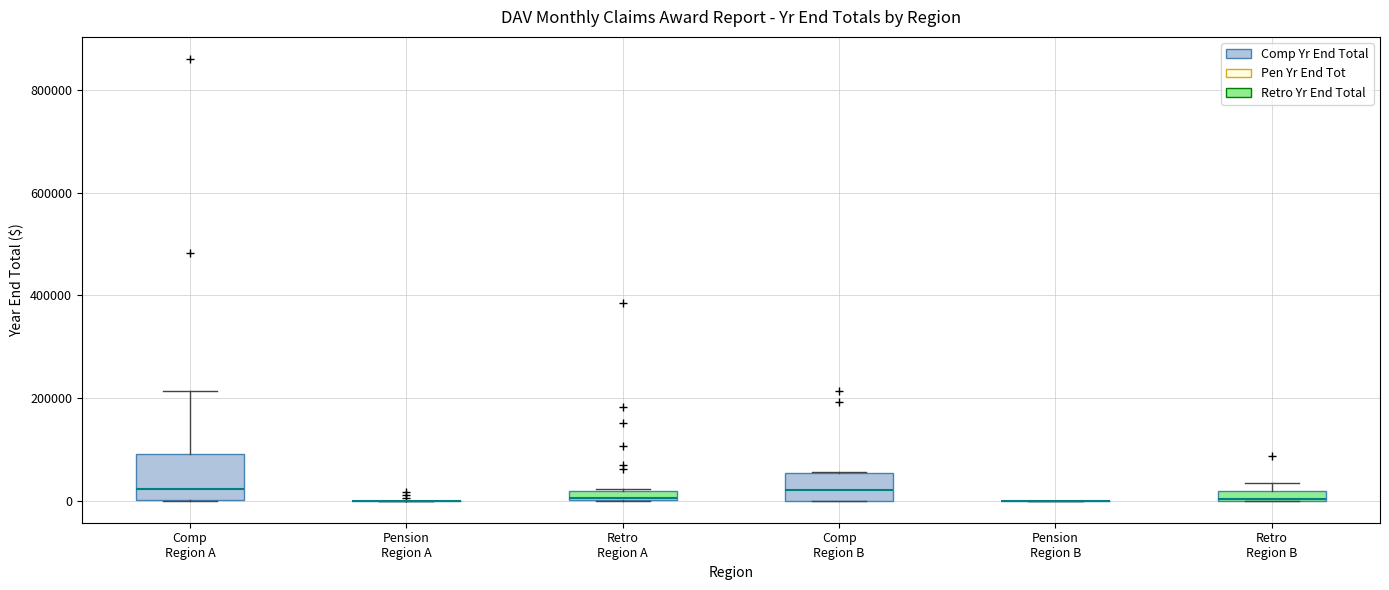

Comparing the boxes themselves (not the whiskers), which one is the tallest?

Comp Region A